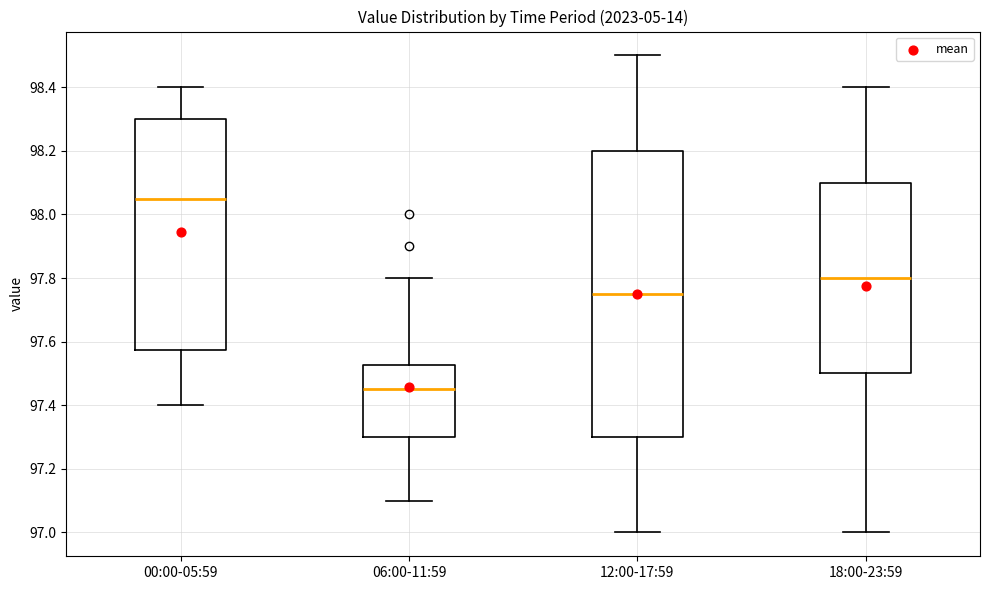

Reading left to right, transcribe this box plot: for each box, give where its median line is, the range the box spans, and where its two whiskers end, as read against the y-axis. The values are not printed on the chart, so give them approximately, as read against the axis.

00:00-05:59: median 98.06, box 97.58 to 98.30, whiskers 97.40 to 98.40
06:00-11:59: median 97.46, box 97.30 to 97.52, whiskers 97.10 to 97.80
12:00-17:59: median 97.76, box 97.30 to 98.20, whiskers 97.00 to 98.50
18:00-23:59: median 97.80, box 97.50 to 98.10, whiskers 97.00 to 98.40